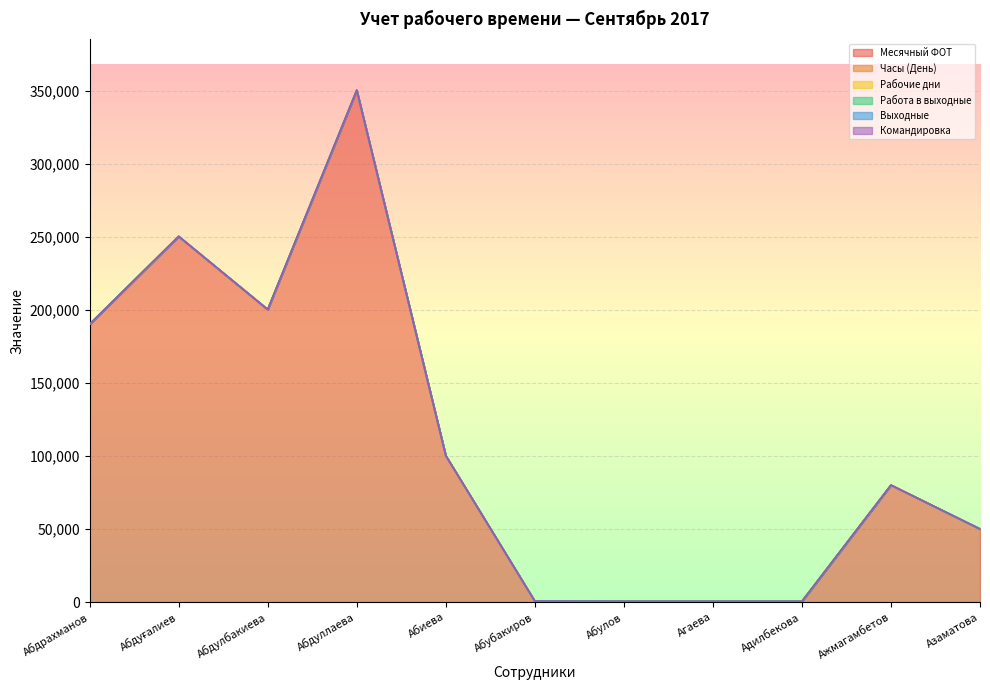

True or false: Выходные and Рабочие дни cross at least once.

False